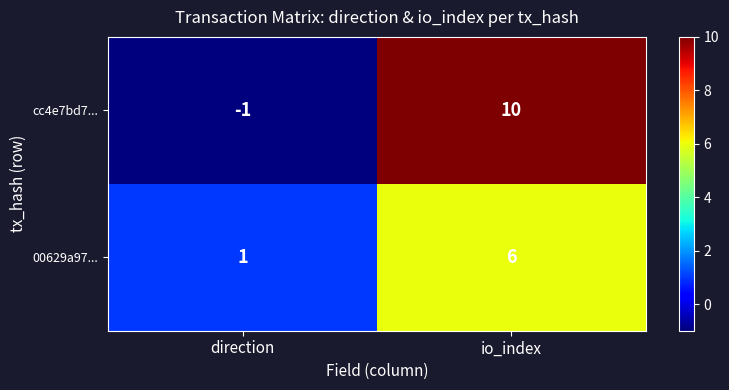

Where is cc4e7bd7... nearest to the value 4?

direction